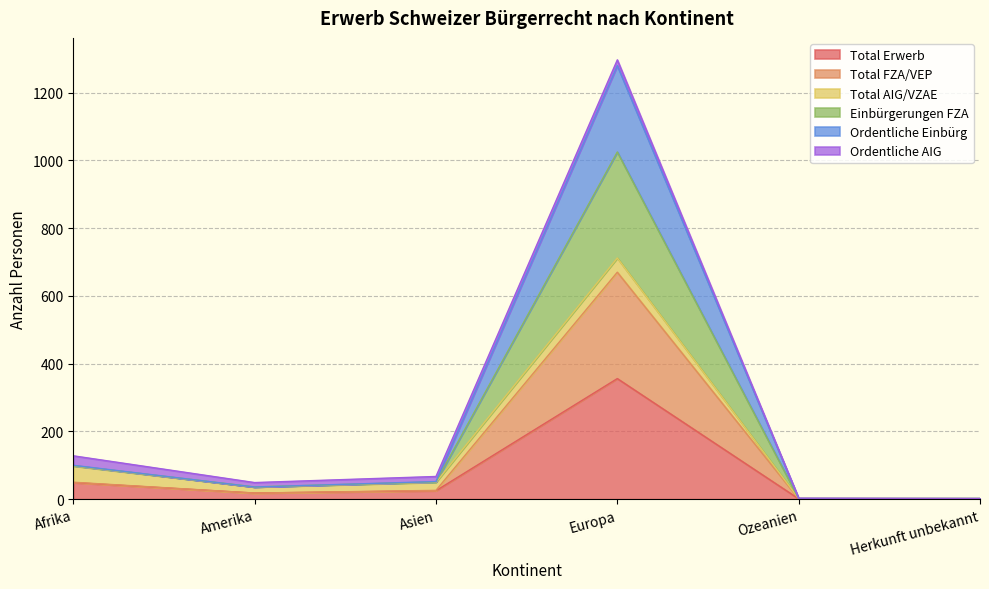

What is the maximum value for Total Erwerb?

356